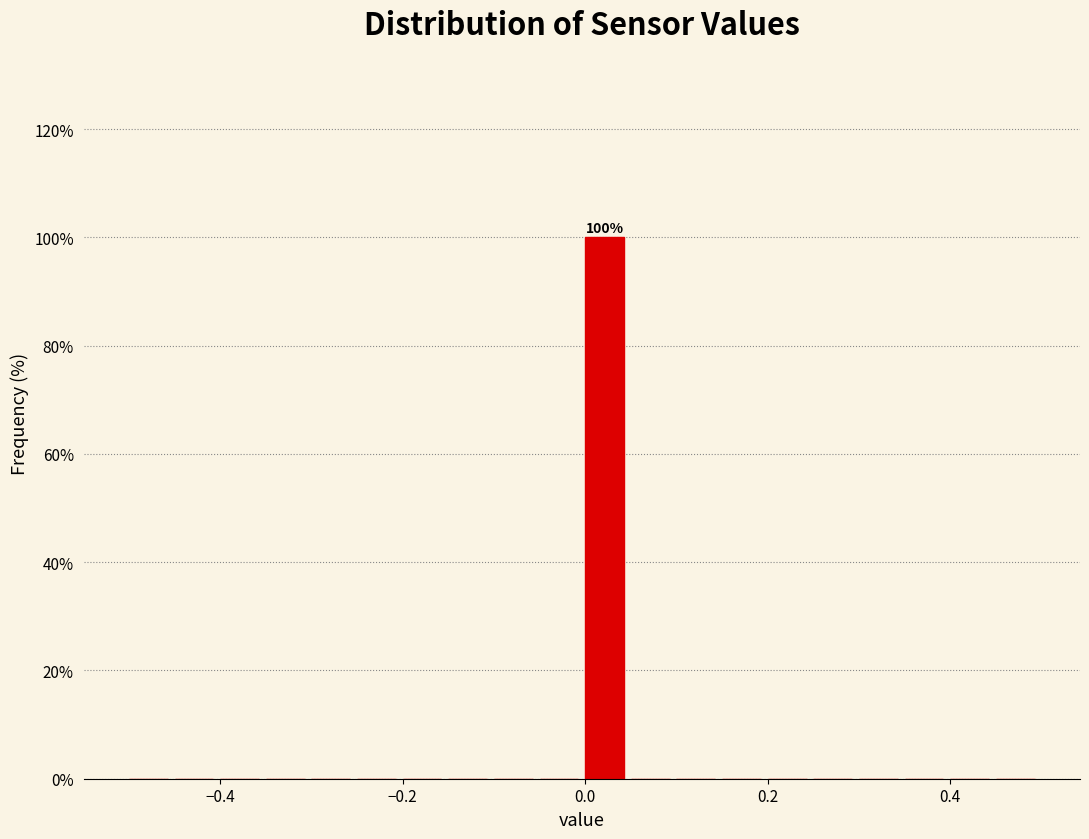

Around what value on the x-axis is the tallest bar? Give the approximate position of its centre, as read against the axis.

0.02